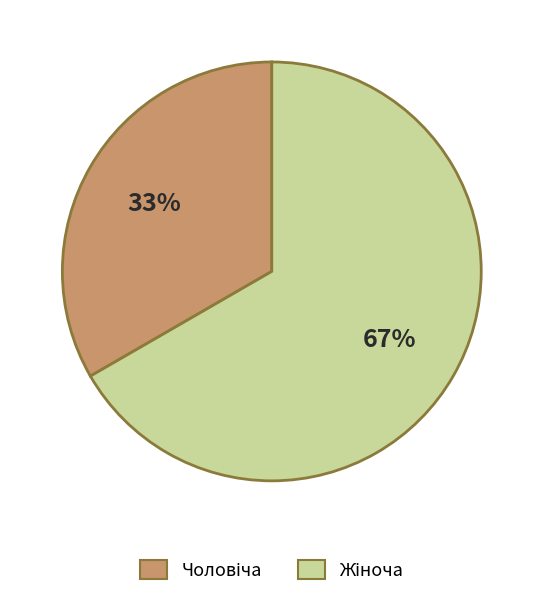

To the nearest percent, what portion does Жіноча represent?

67%